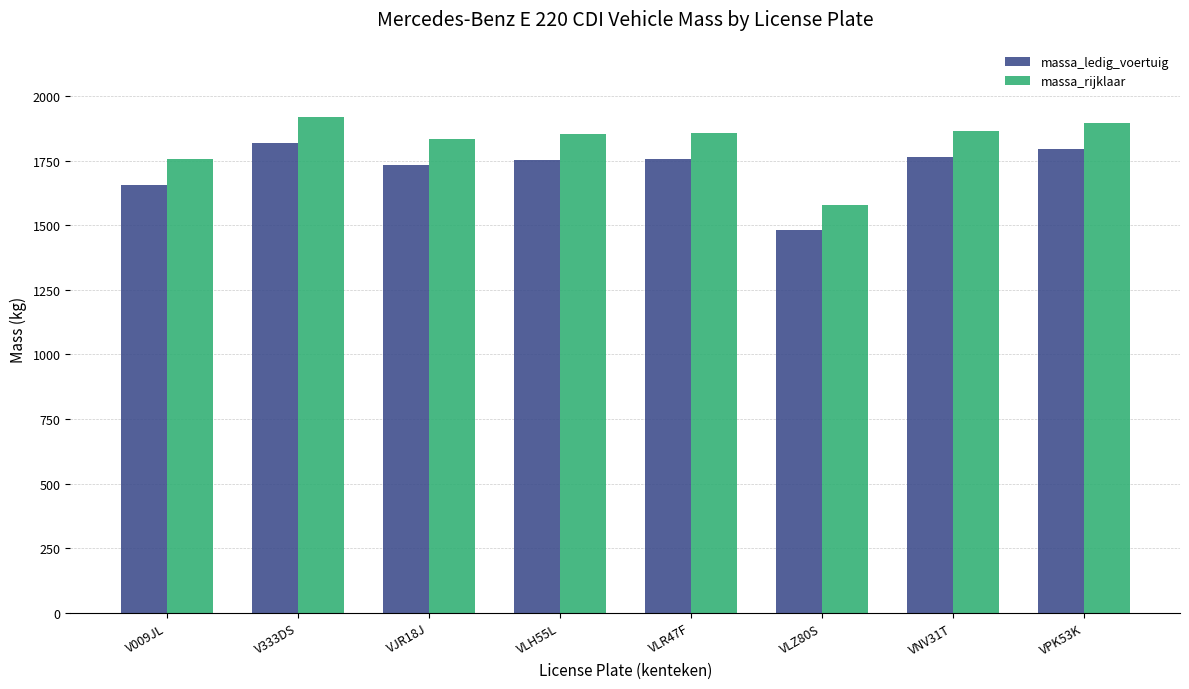

What is the difference between the massa_ledig_voertuig values at V009JL and VLH55L?

97